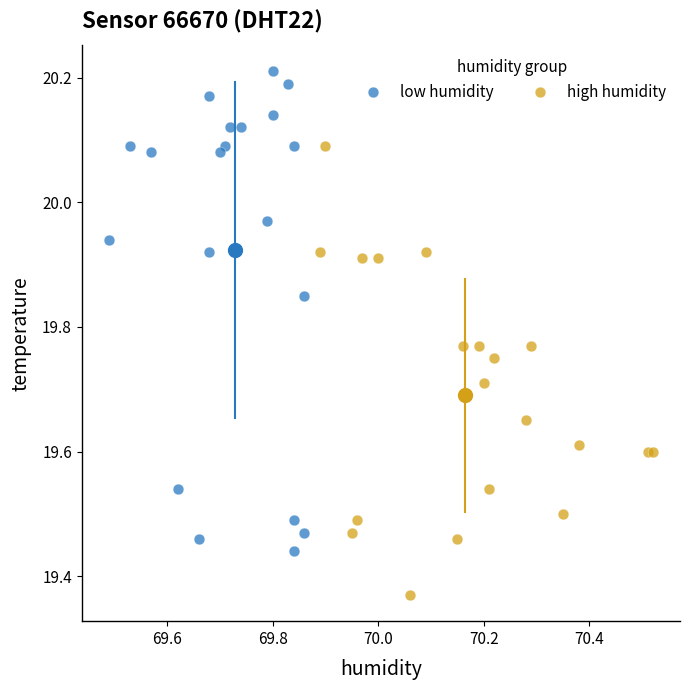

Which series has the largest Y range (max minus min)?

low humidity